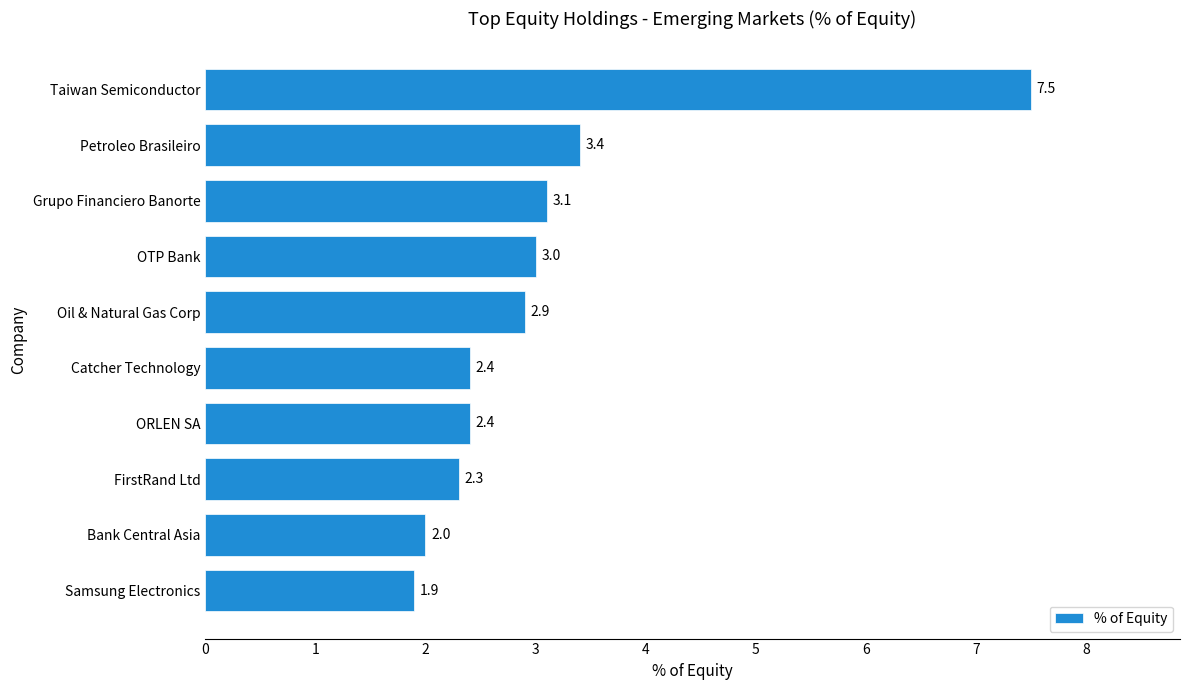

What is the sum of all values?

30.9